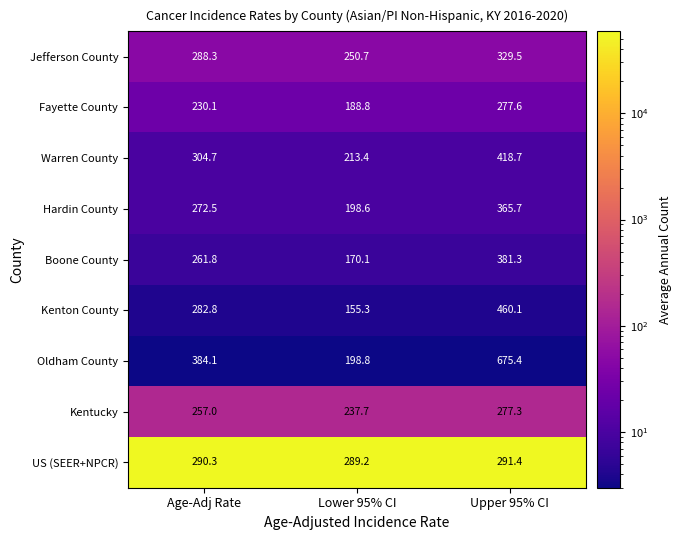

What is the total value across all series at Upper 95% CI?

3477.0